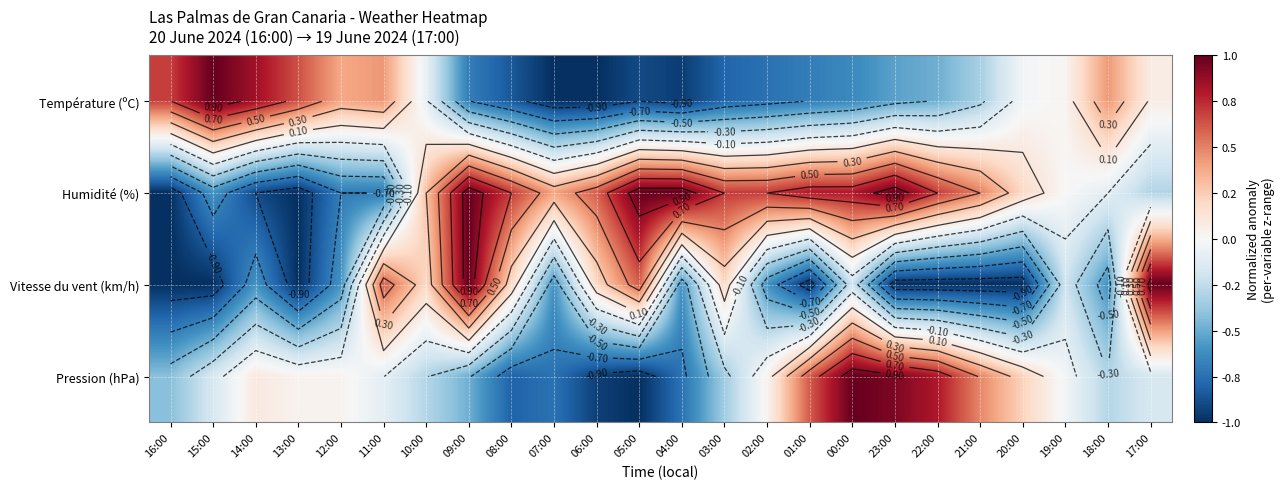

What is the maximum value for Température (ºC)?

1.0